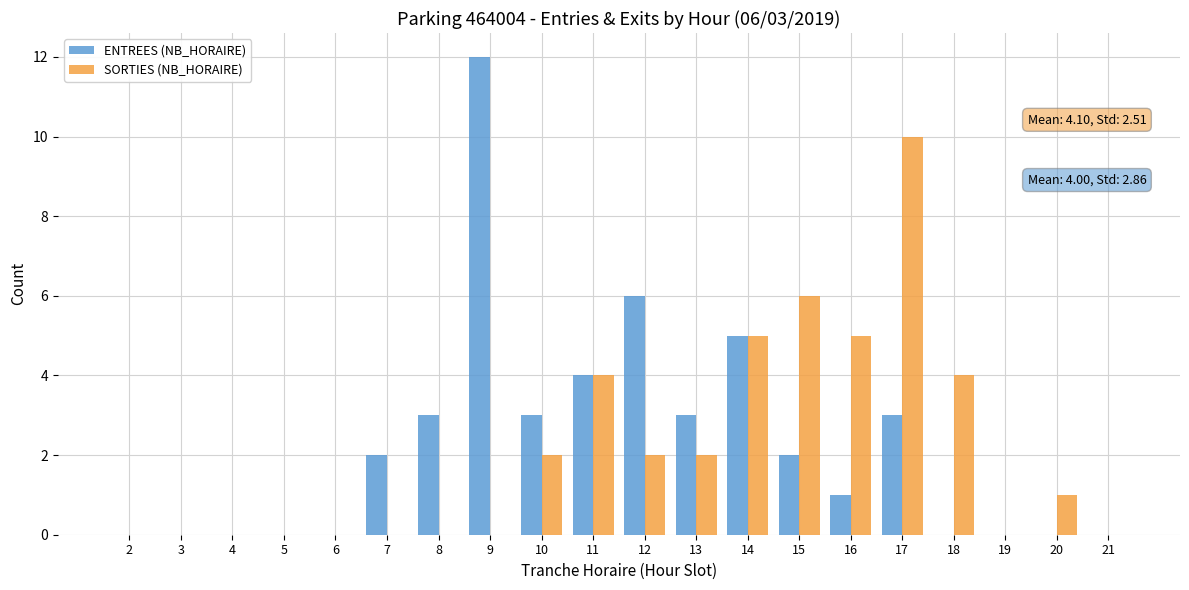

Between 13 and 17, which series saw the biggest shift?

SORTIES (NB_HORAIRE)